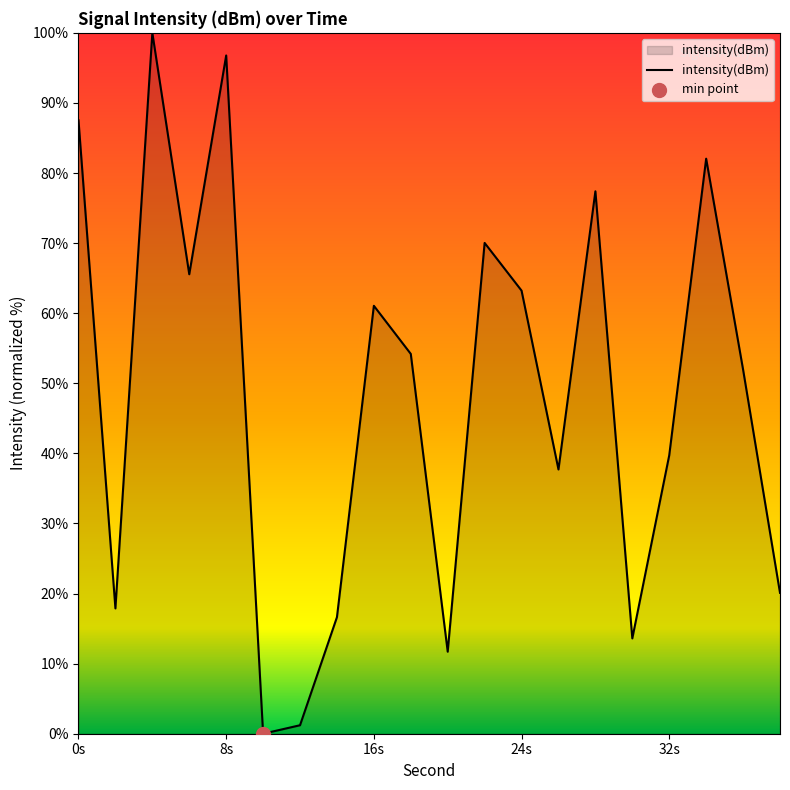

What is the difference between the maximum and minimum values?

100.0